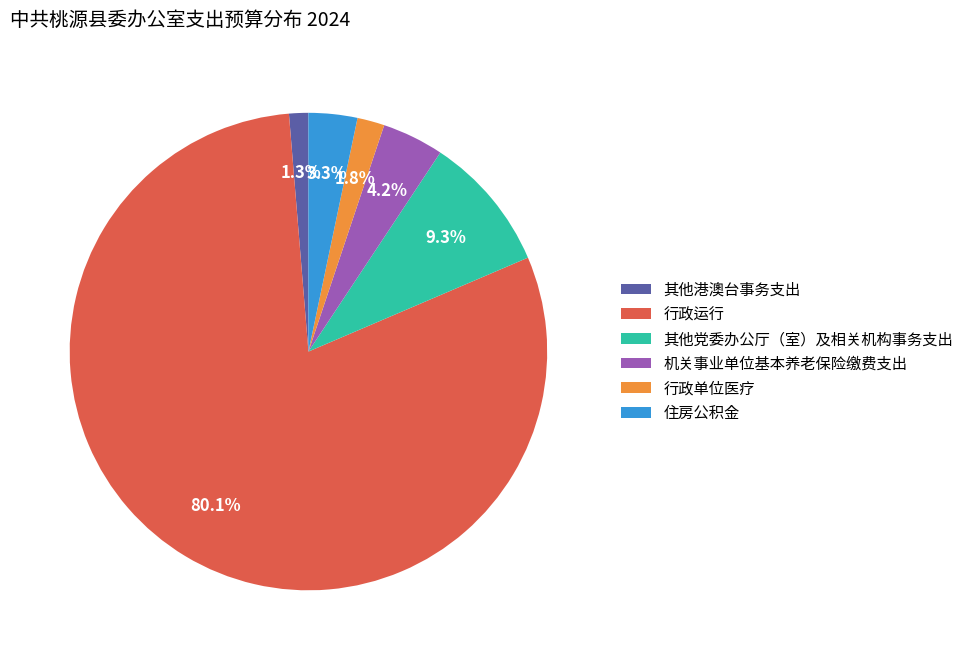

What is the smallest slice in the pie chart?

其他港澳台事务支出